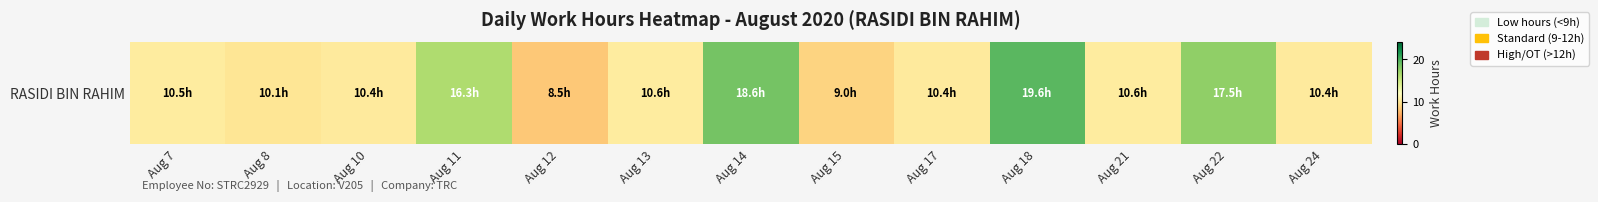

What is the change in value from Aug 7 to Aug 18?

+9.1